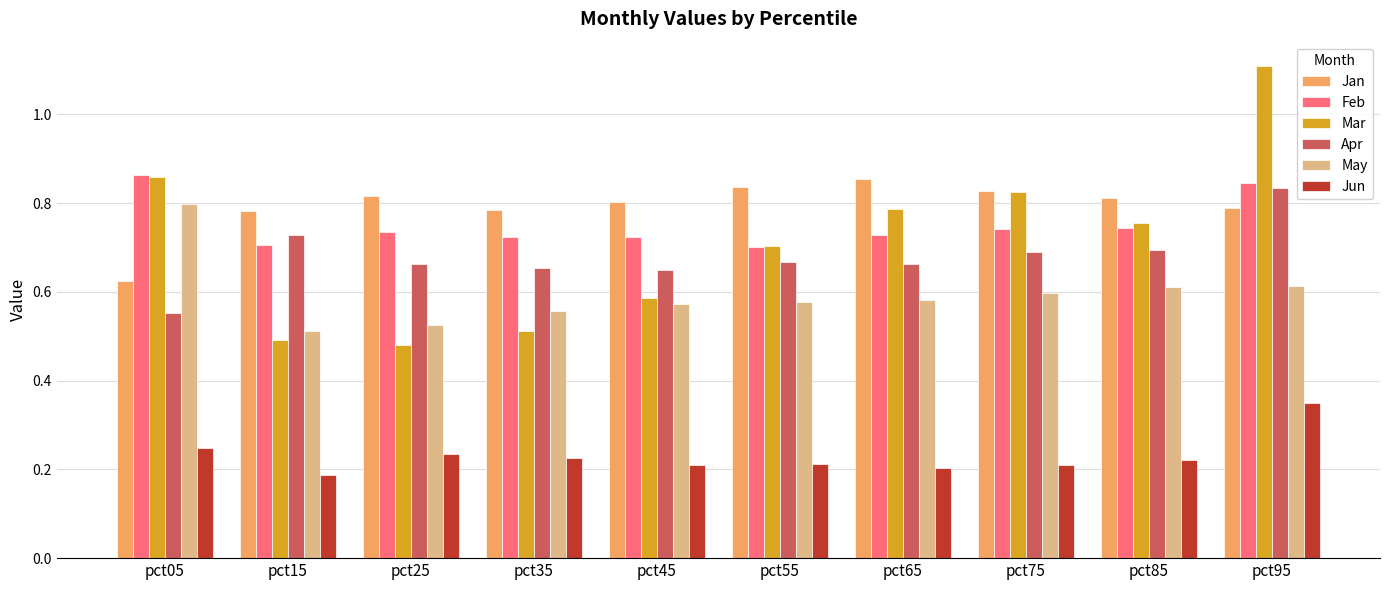

Which series has the widest spread of values?

Mar